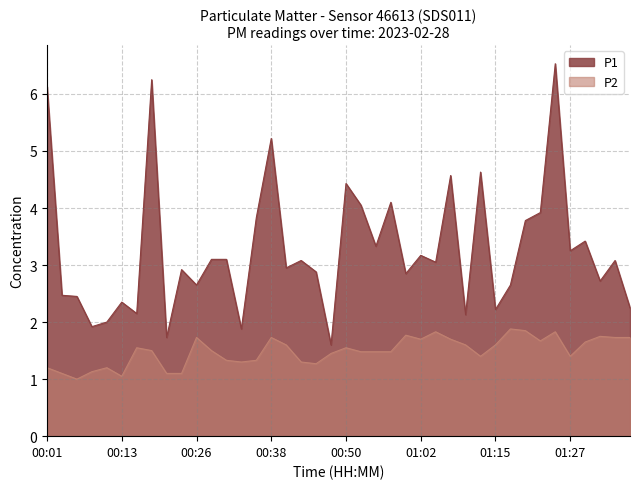

How many lines are shown in the chart?

2